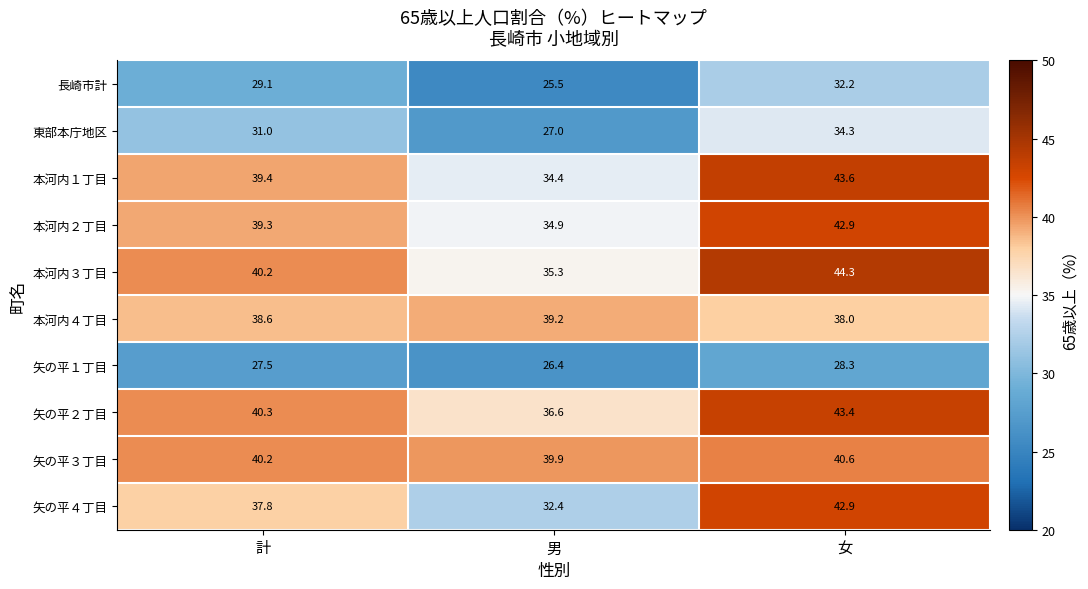

What is the difference between the highest and lowest values at 女?

16.0